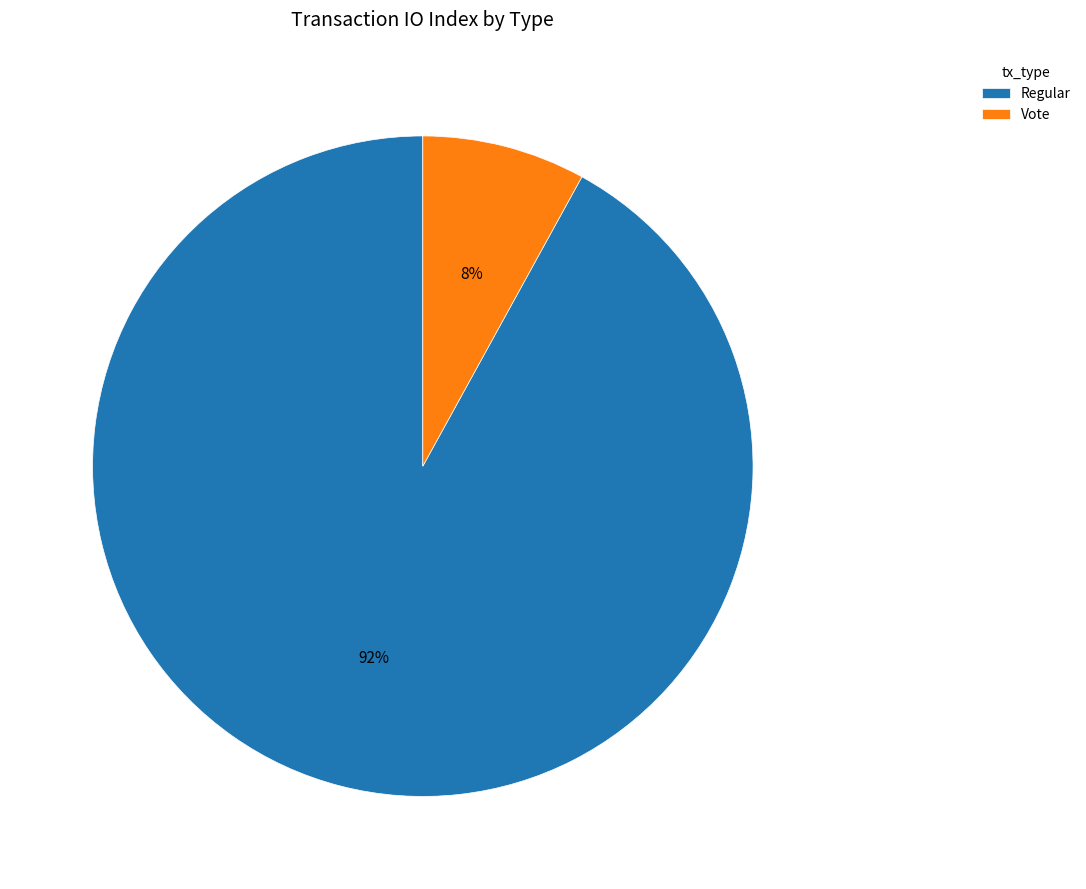

Does any single category account for the majority?

Yes